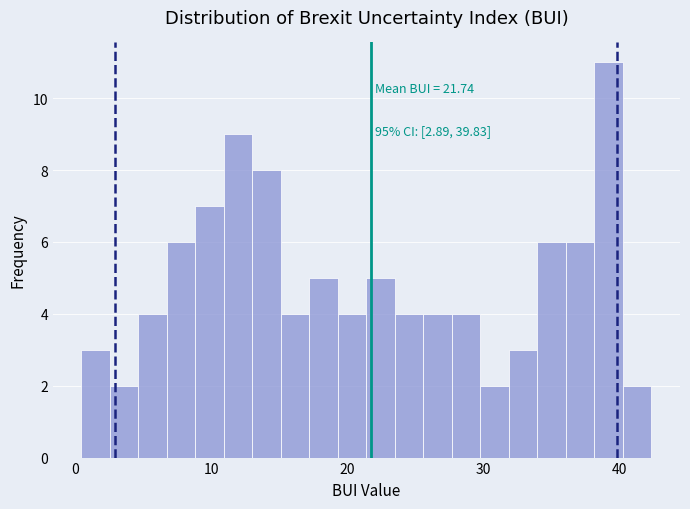

Around what value on the x-axis is the tallest bar? Give the approximate position of its centre, as read against the axis.

39